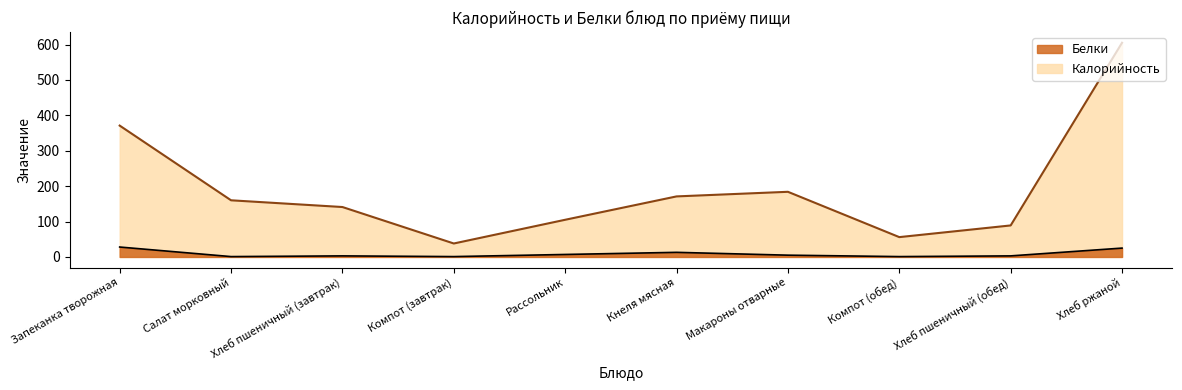

What is the difference between the second highest and second lowest values in the Белки series?

24